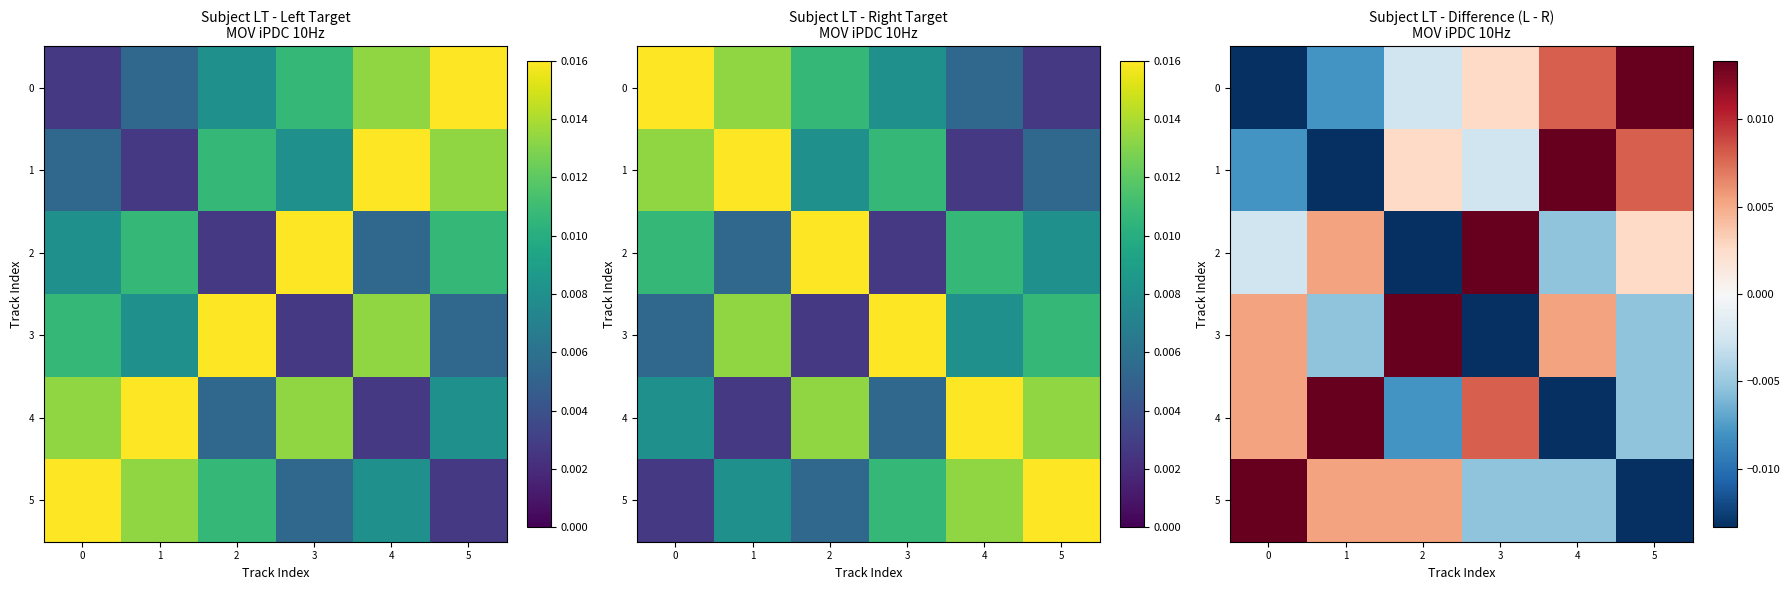

At which category is the sum across all series the highest?

3